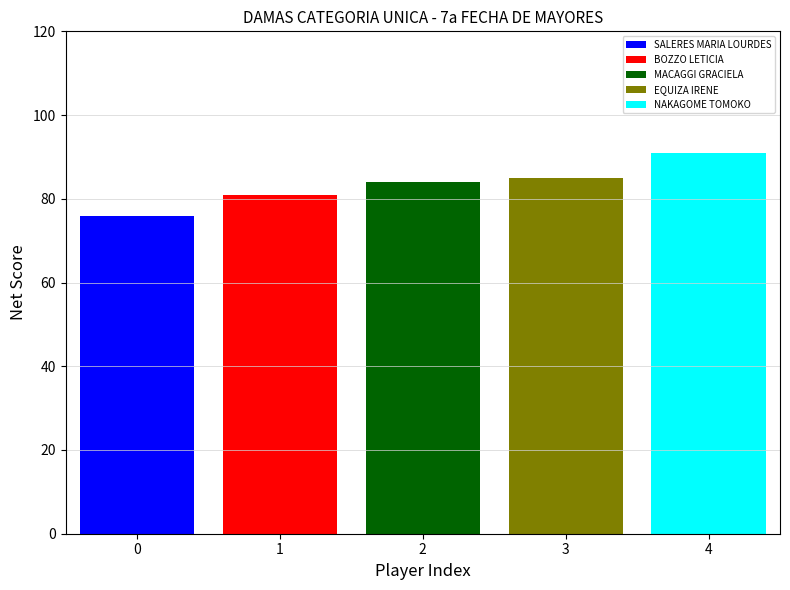

Read the NAKAGOME TOMOKO value at 2.

91